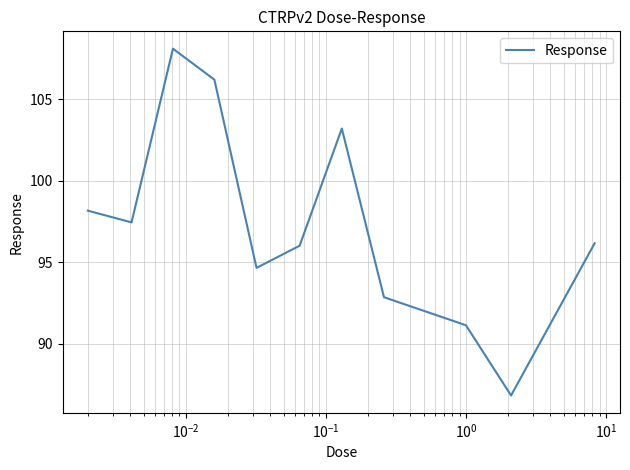

What is the smallest value displayed?

86.8